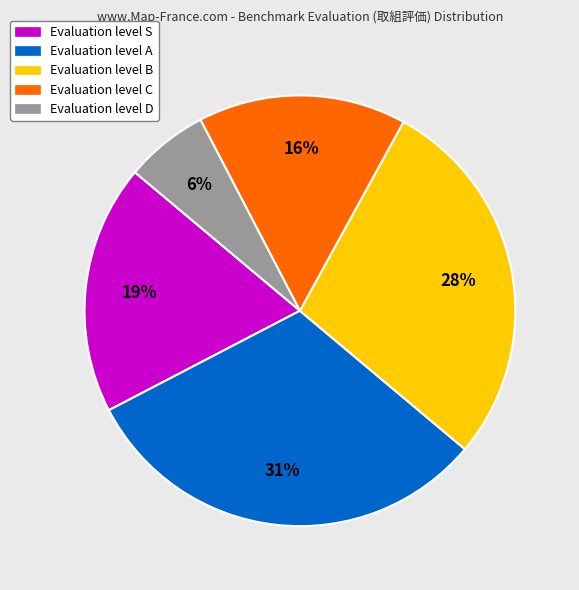

To the nearest percent, what is the difference between the Evaluation level S and Evaluation level D slice percentages?

13%